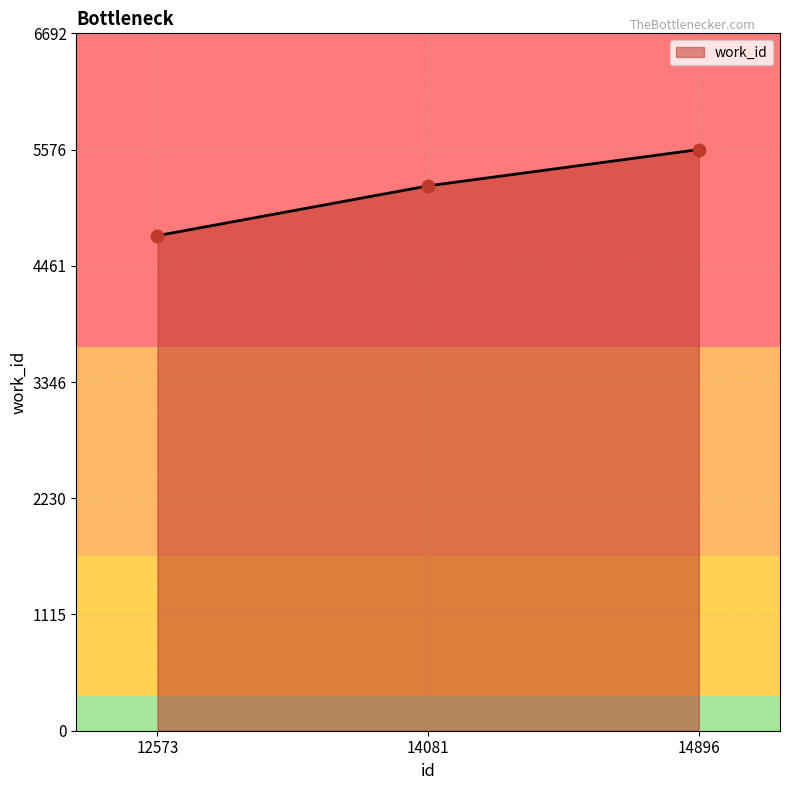

Approximately how many times larger is the value at 12573 compared to 14081?

0.9